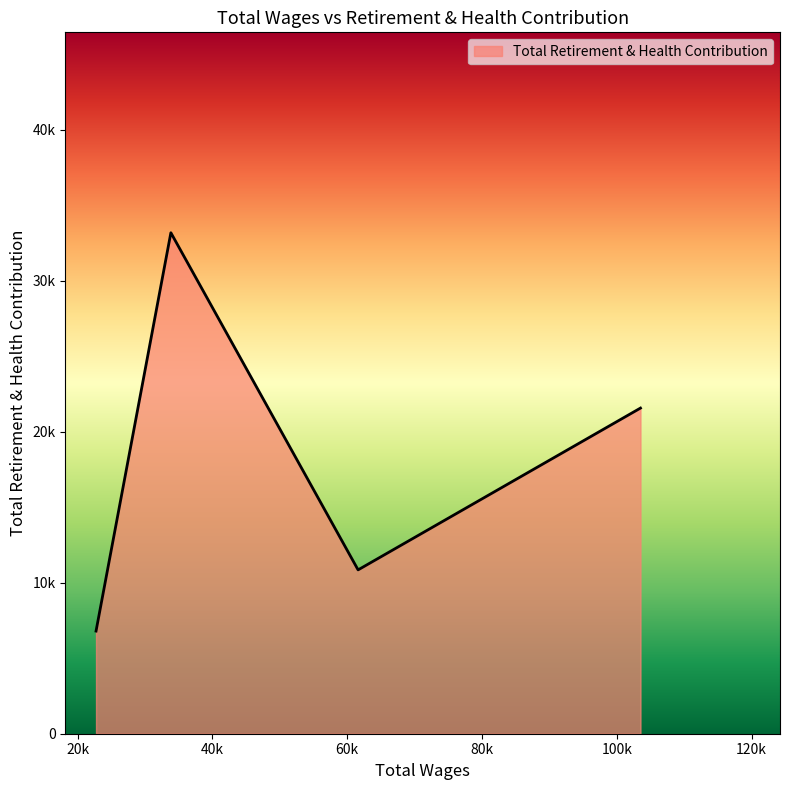

List the labels in order of value, smallest first.

22727.0, 61611.0, 103514.0, 33831.0